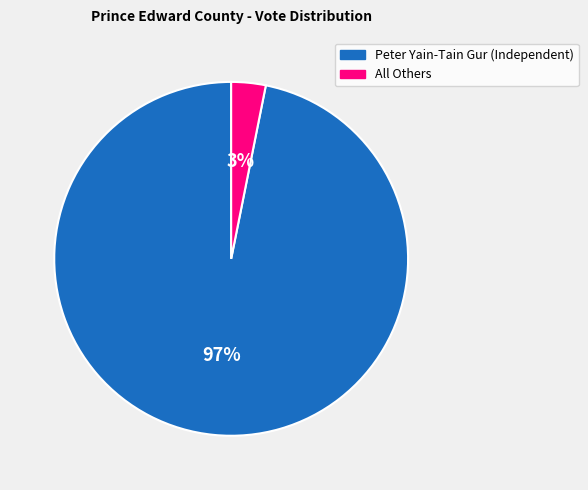

How many segments does this pie chart have?

2